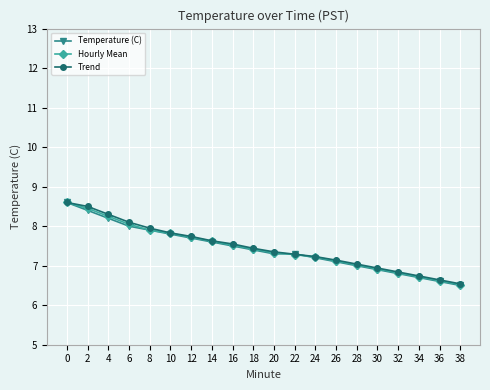

Read the Hourly Mean value at 24.

7.2